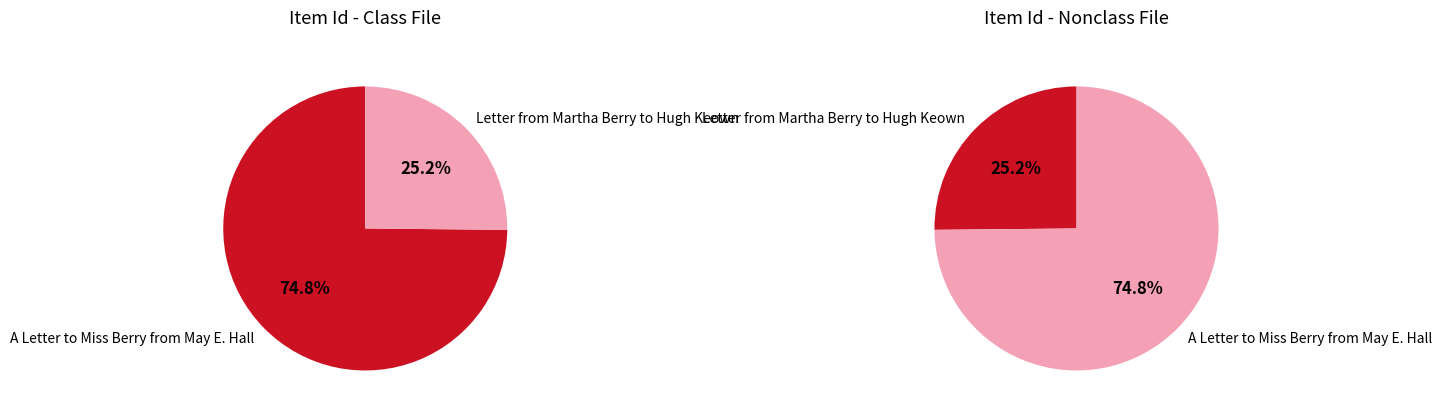

How many slices are in this pie chart?

2